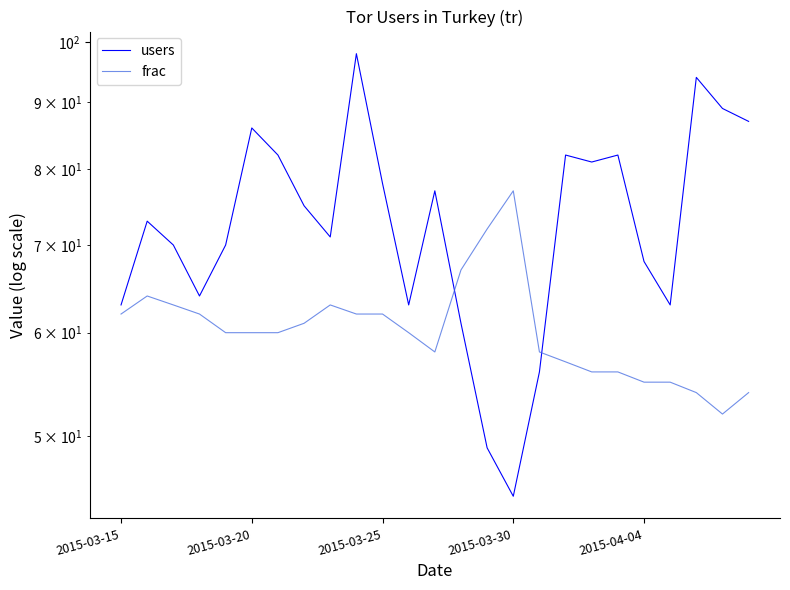

What position from the left is 23?

24